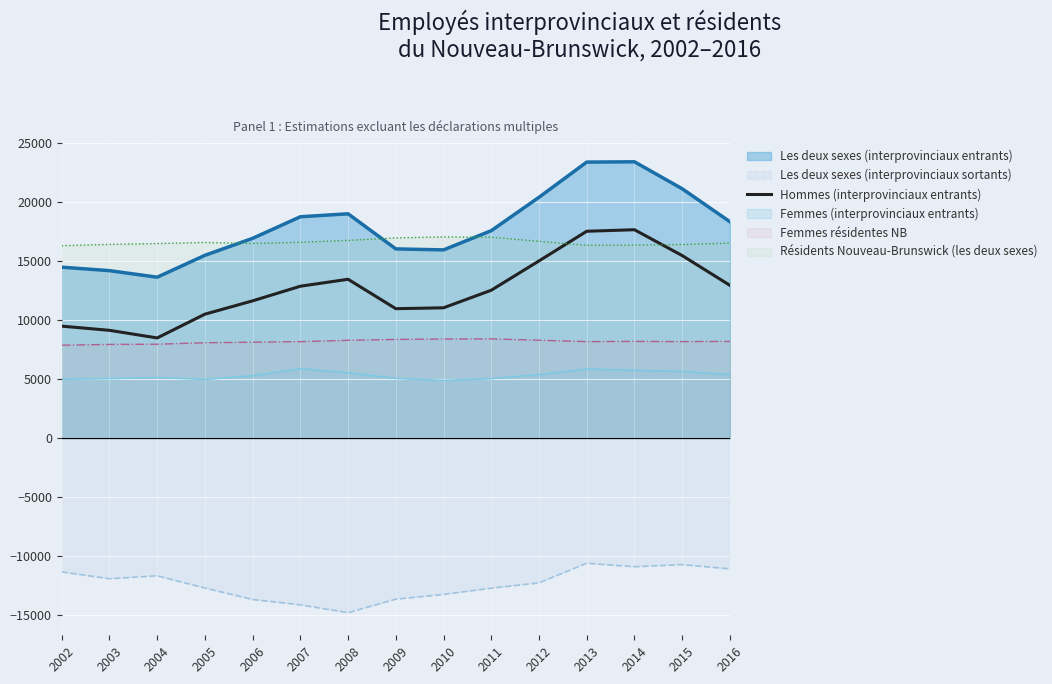

What is the difference between the maximum and minimum values?

9175